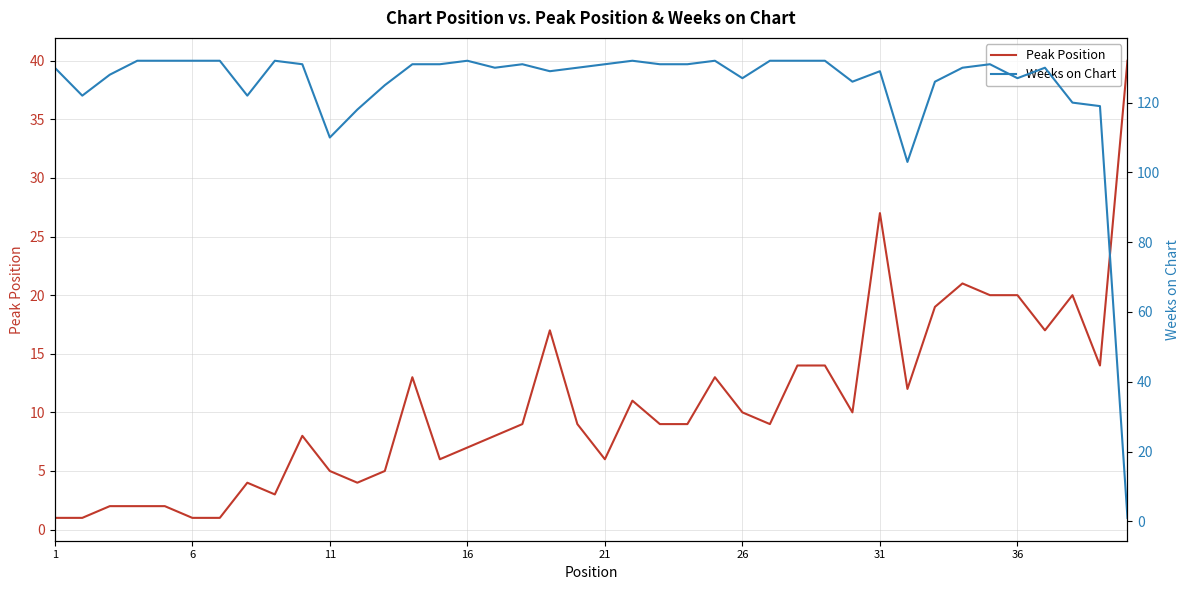

True or false: Peak Position has a value of 16 at 31.

False